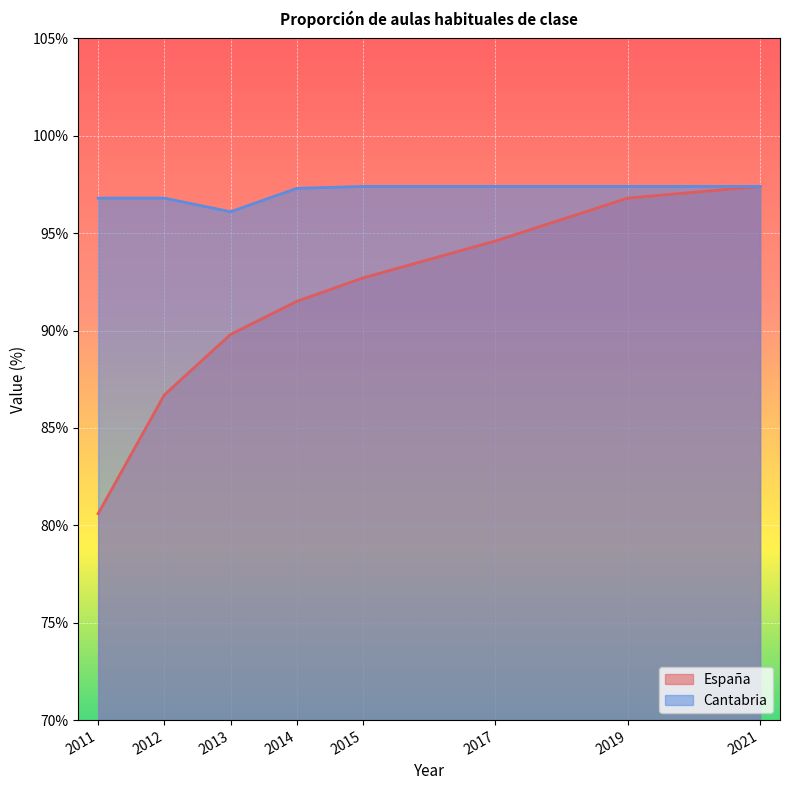

What is the spread (max minus min) of values at 2019?

0.6